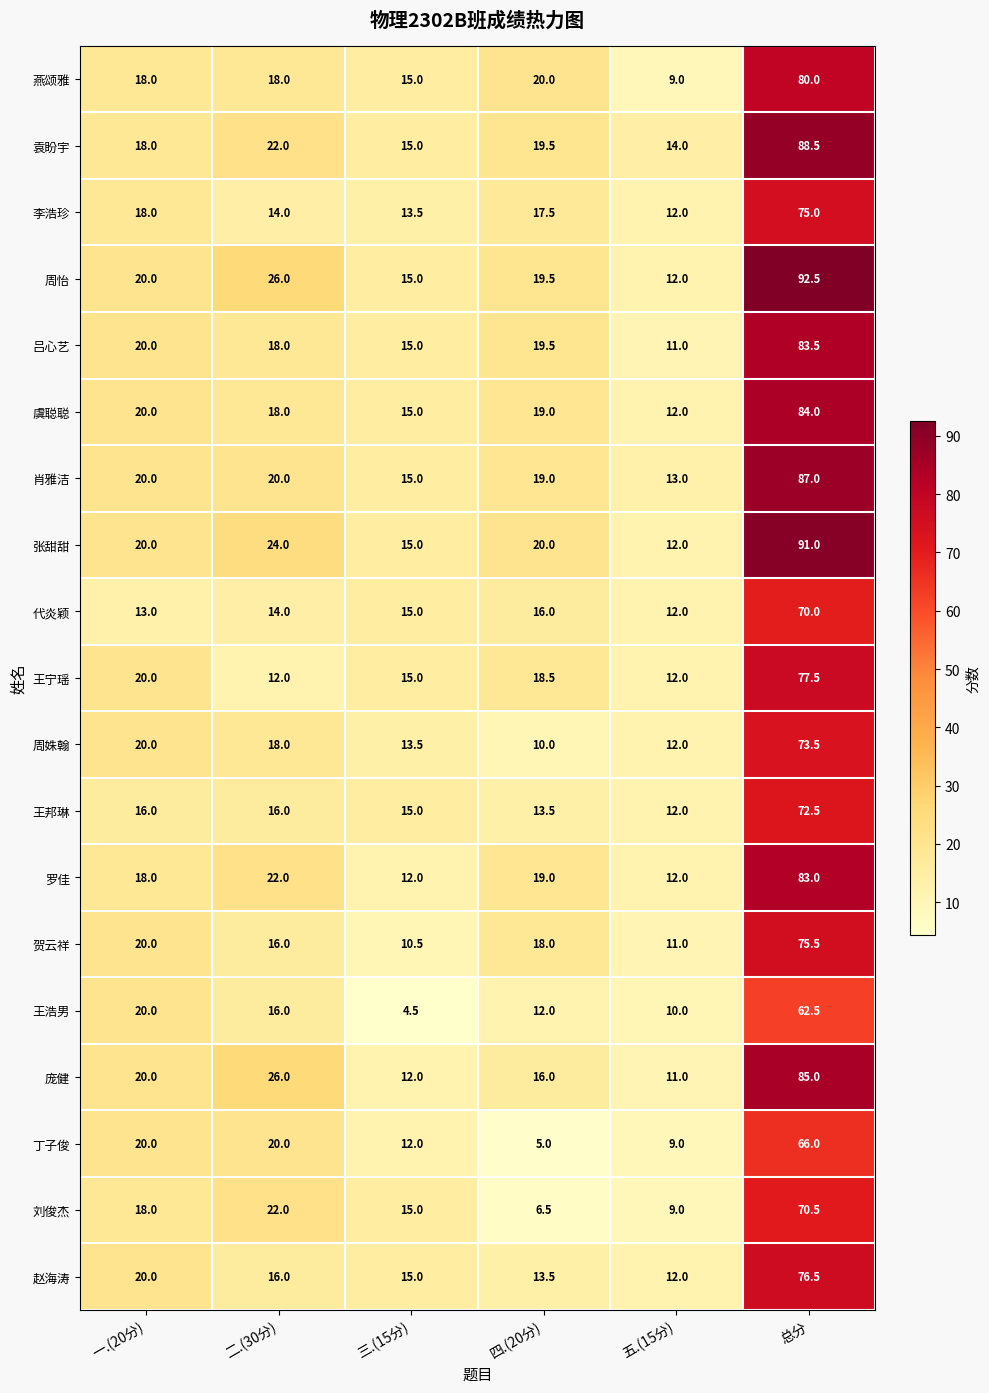

List the labels in order of 袁盼宇 value, smallest first.

五.(15分), 三.(15分), 一.(20分), 四.(20分), 二.(30分), 总分